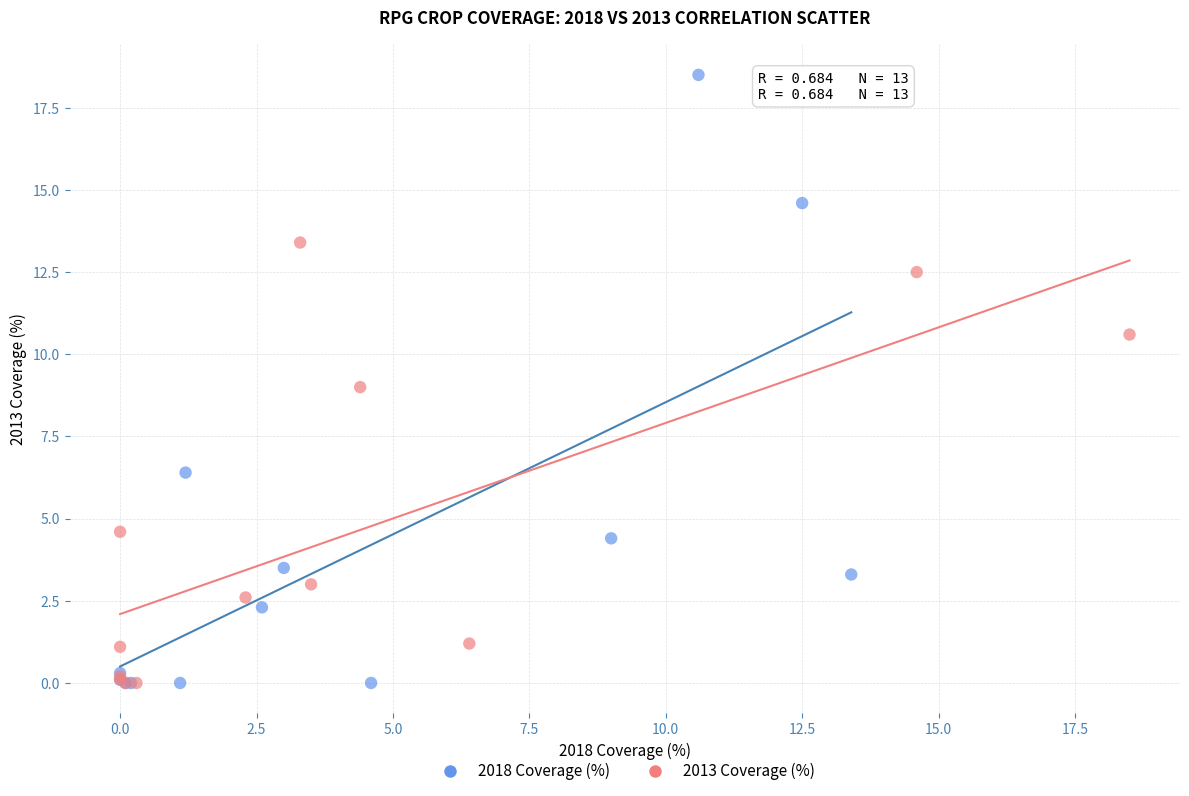

What are all the series names shown in the legend?

2018 Coverage (%), 2013 Coverage (%)